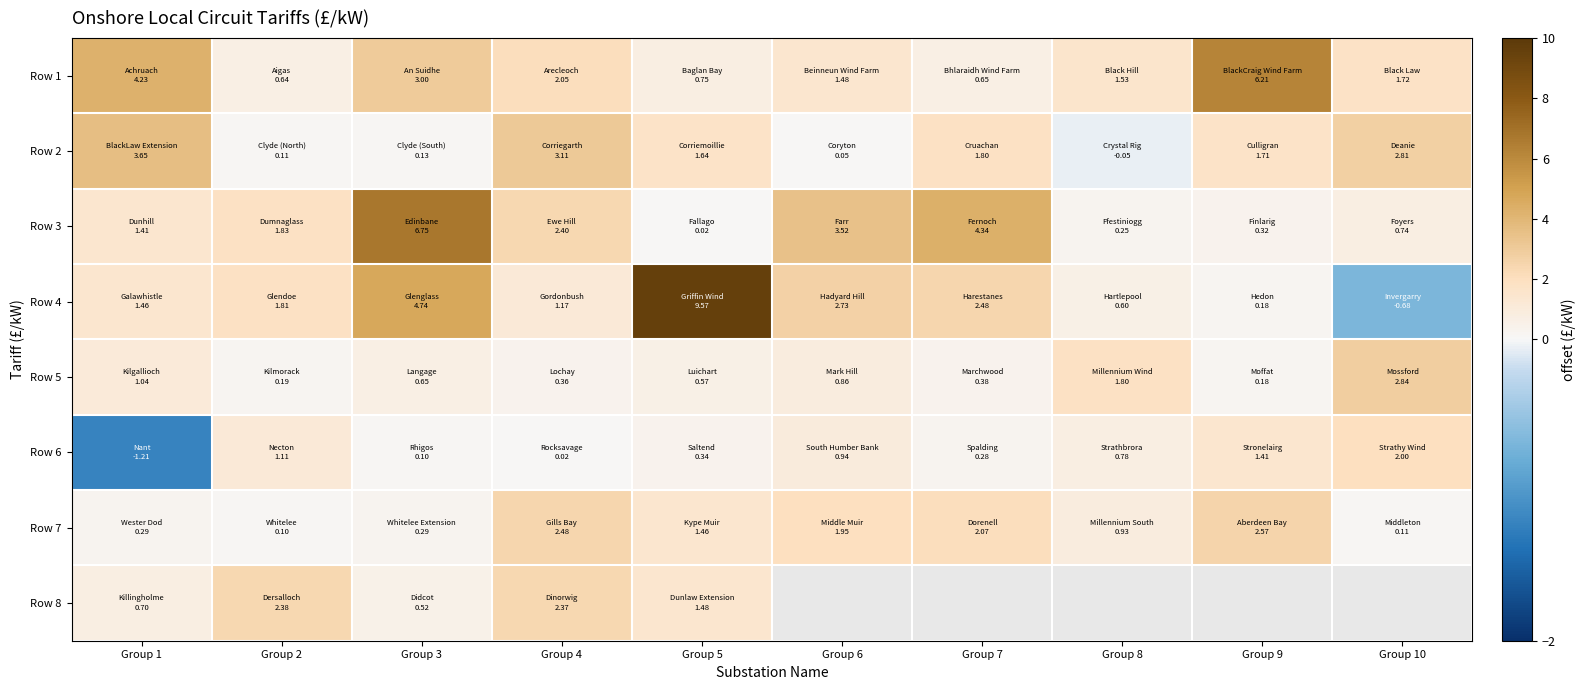

How many series are shown in this chart?

8